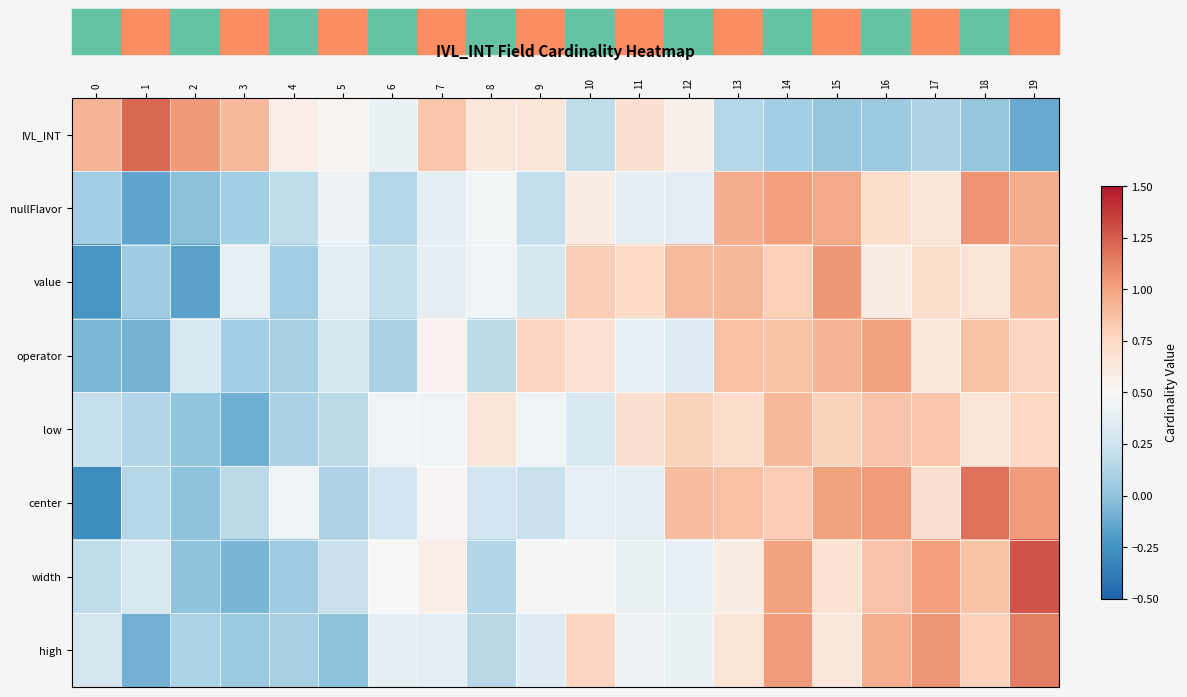

At how many categories does at least one series exceed 0?

20